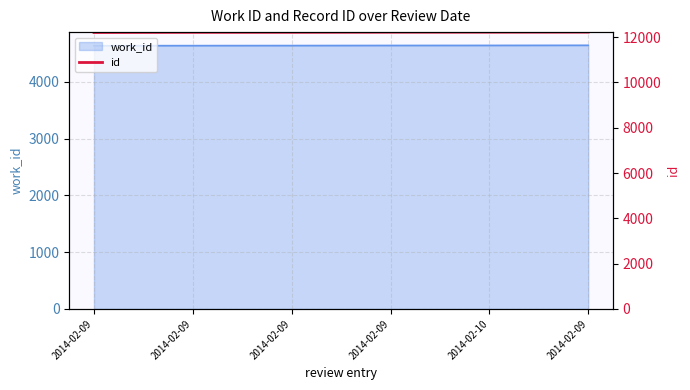

True or false: the data shows 12206 at 2014-02-09.

True